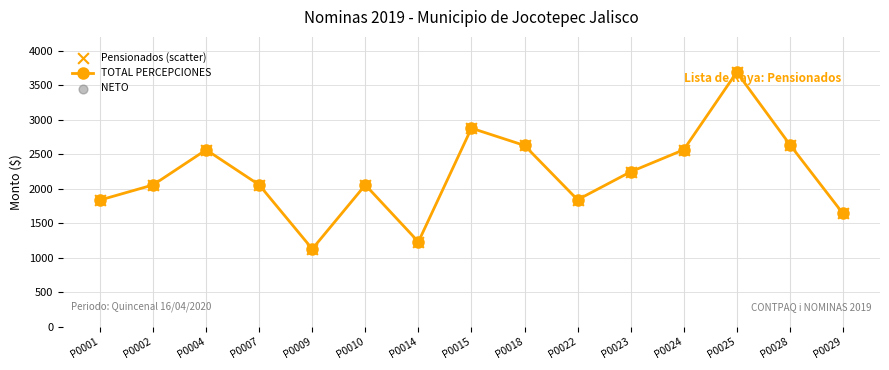

Which has a higher value, P0010 or P0025?

P0025